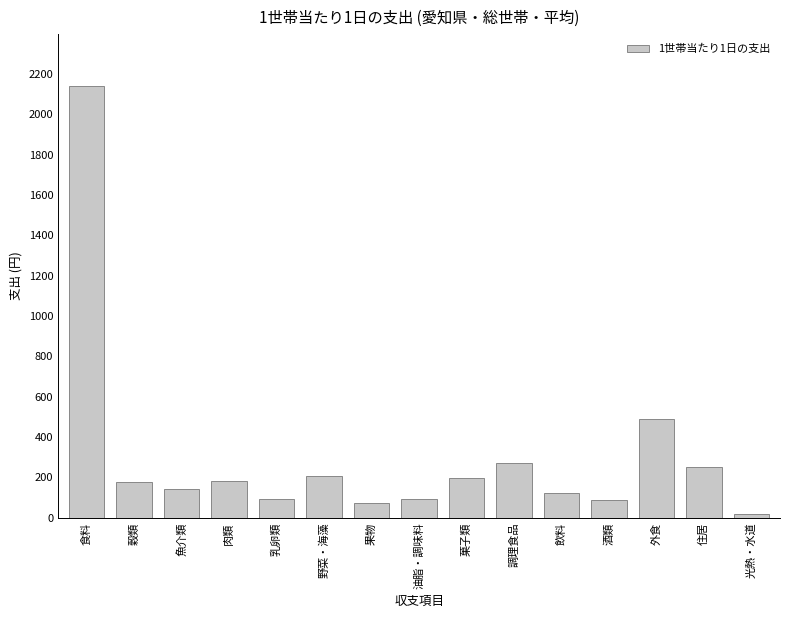

What is the difference between the values at 果物 and 光熱・水道?

58.8